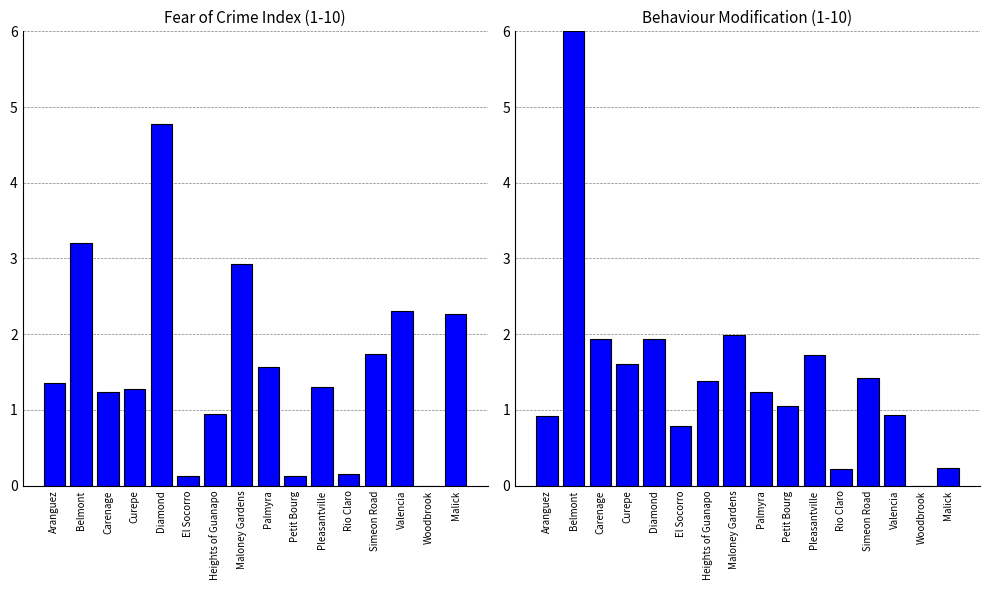

At which label is Behaviour Modification (1-10) closest to 3?

Maloney Gardens